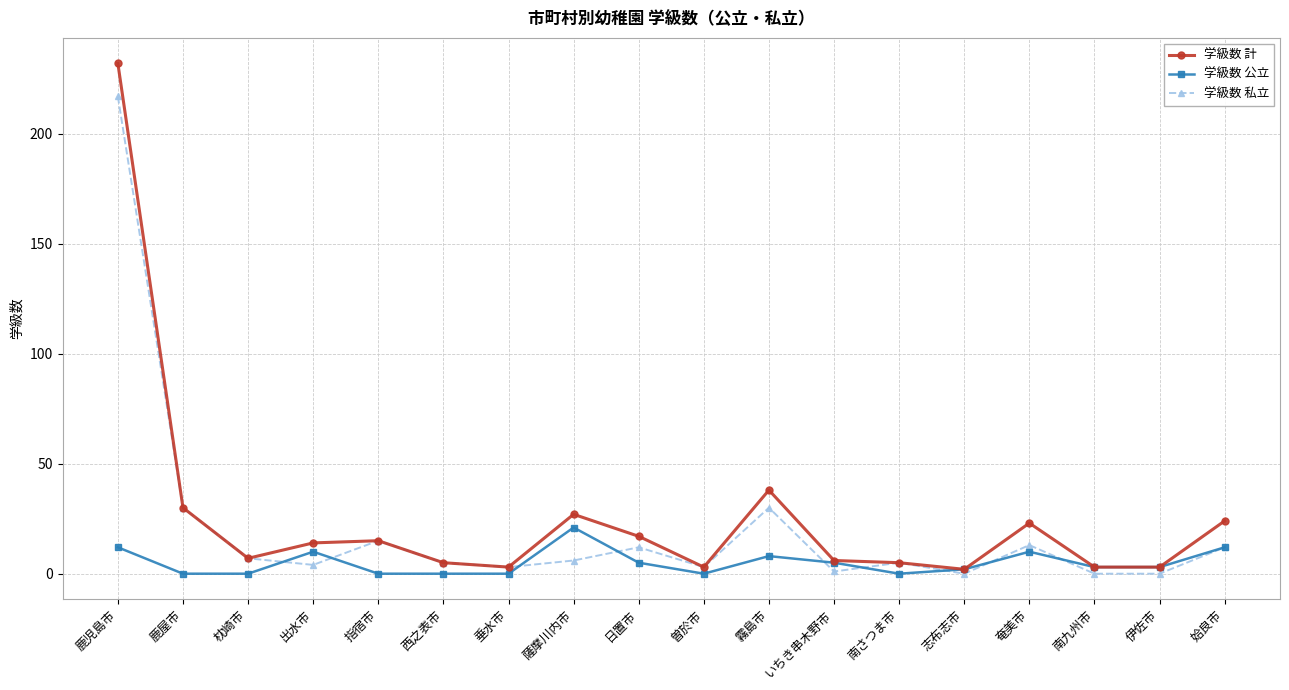

How many lines are shown in the chart?

3